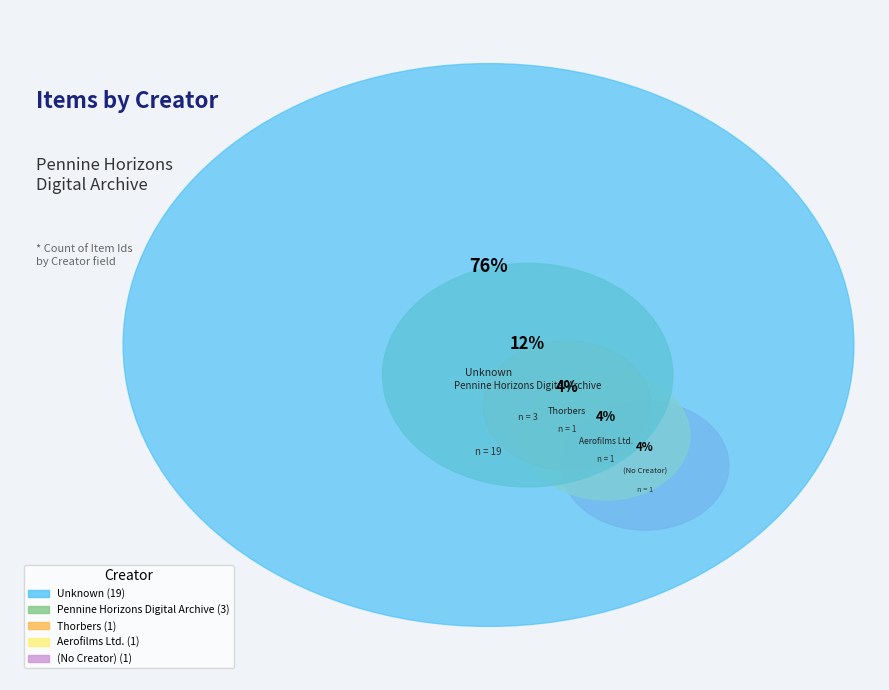

Approximately how many times larger is the value at Thorbers compared to ?

1.0